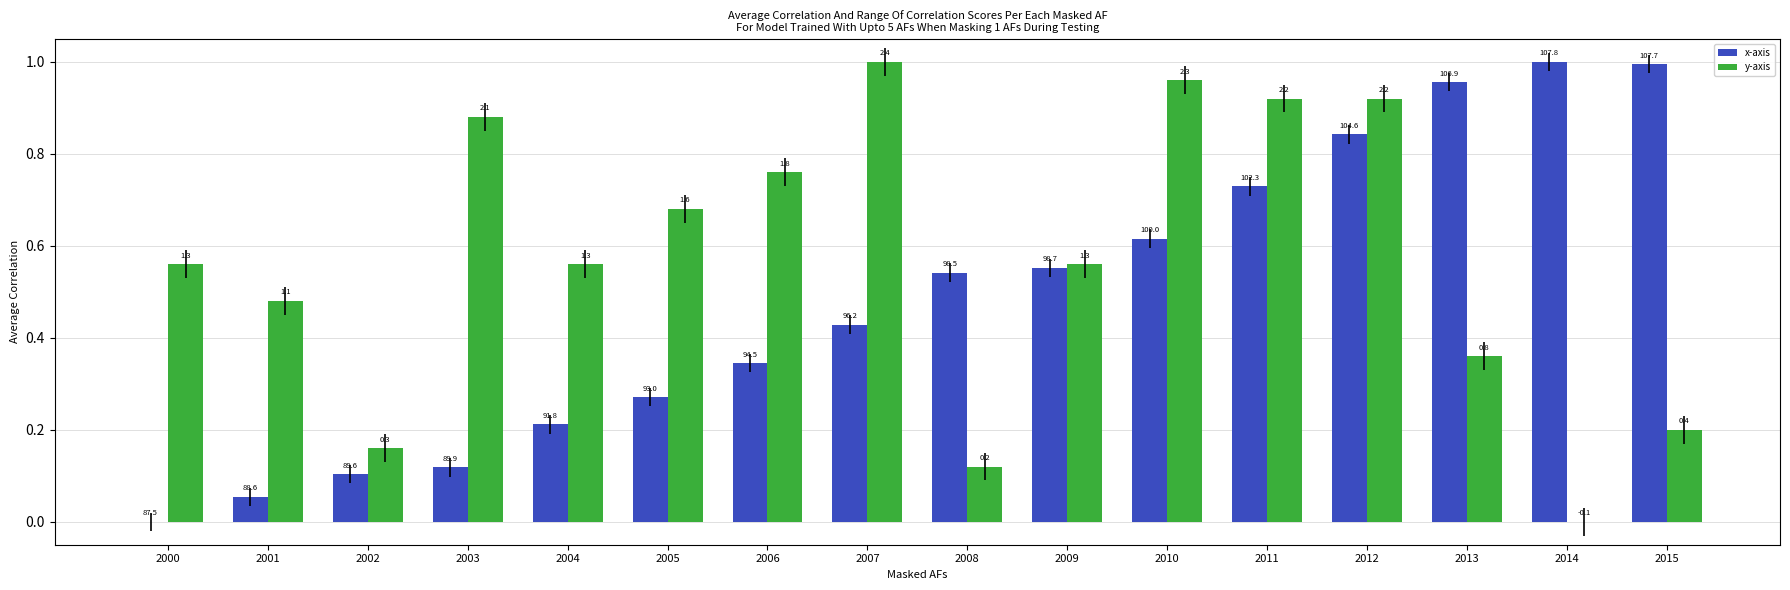

How many groups of bars are there?

16